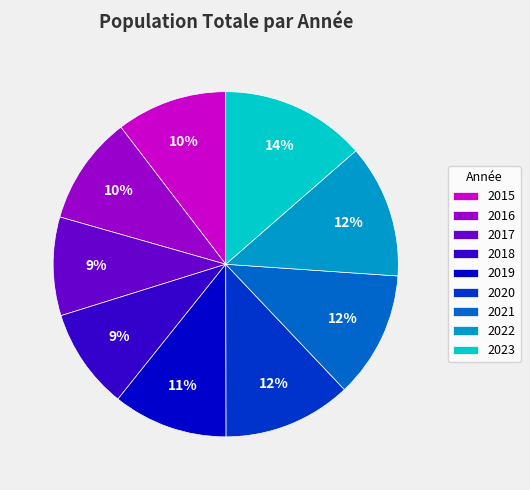

The 2023 slice represents 14% of the pie. True or false?

True